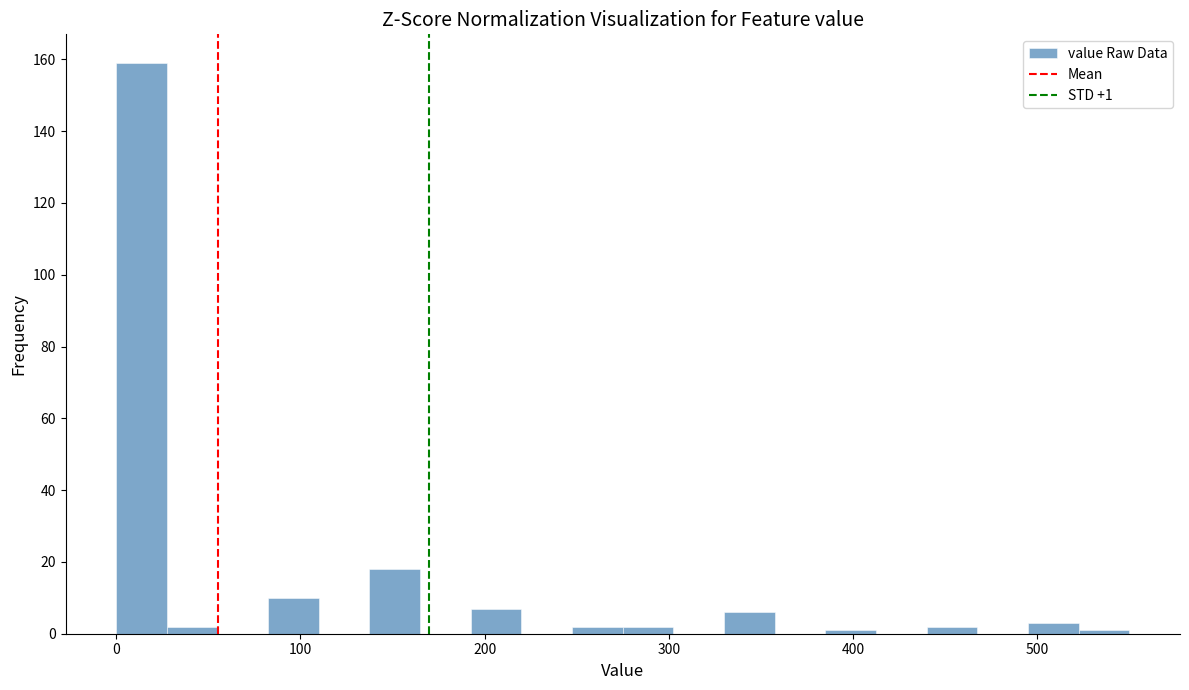

Read against the x-axis, roughly where is the centre of the tallest bar?

10